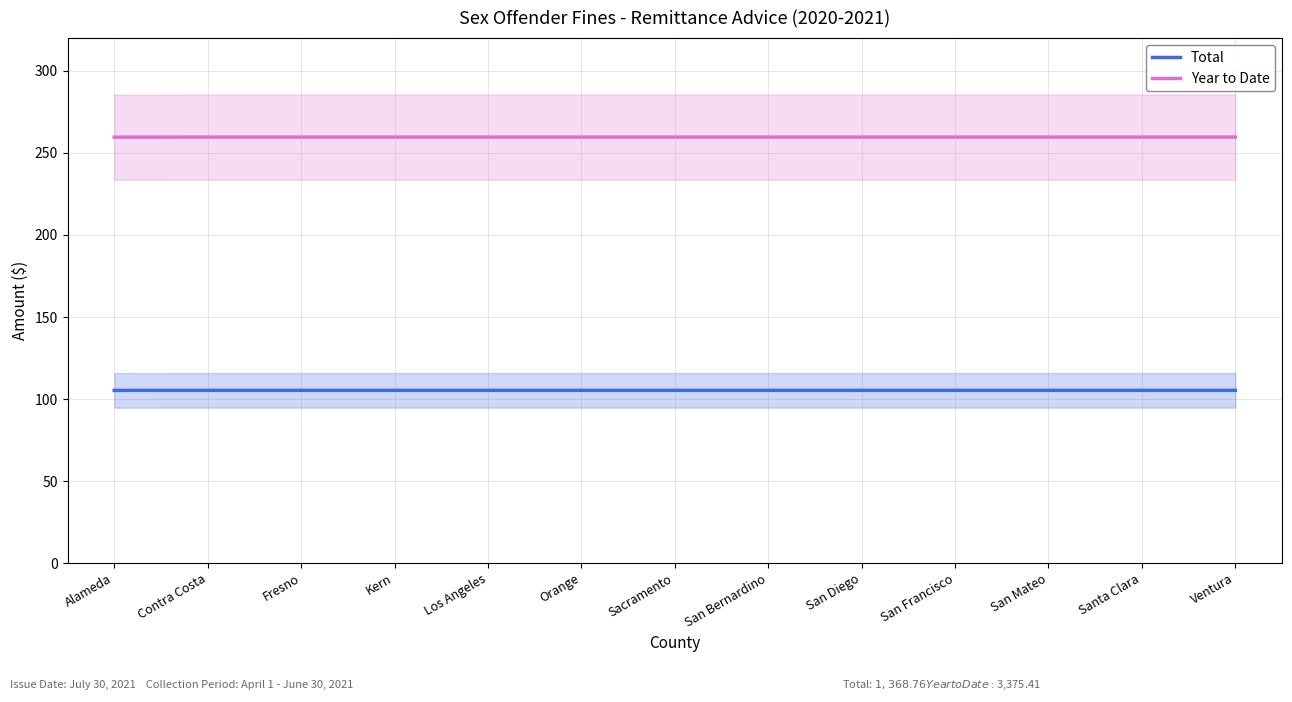

At how many categories does at least one series exceed 245?

13